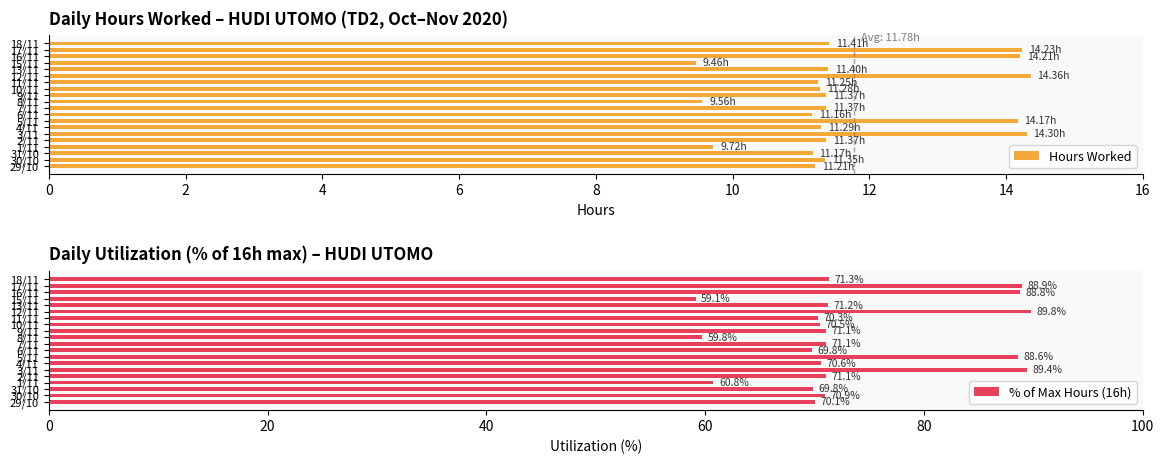

What is the difference between the maximum and minimum values in the Hours Worked series?

4.9